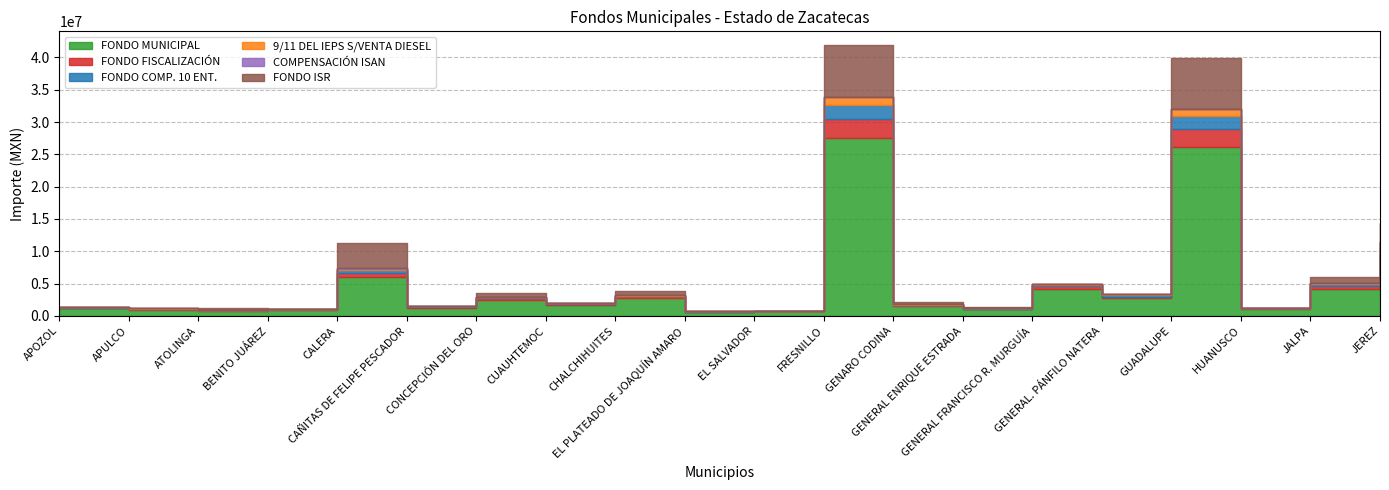

What position from the right is GENERAL. PÁNFILO NATERA?

5